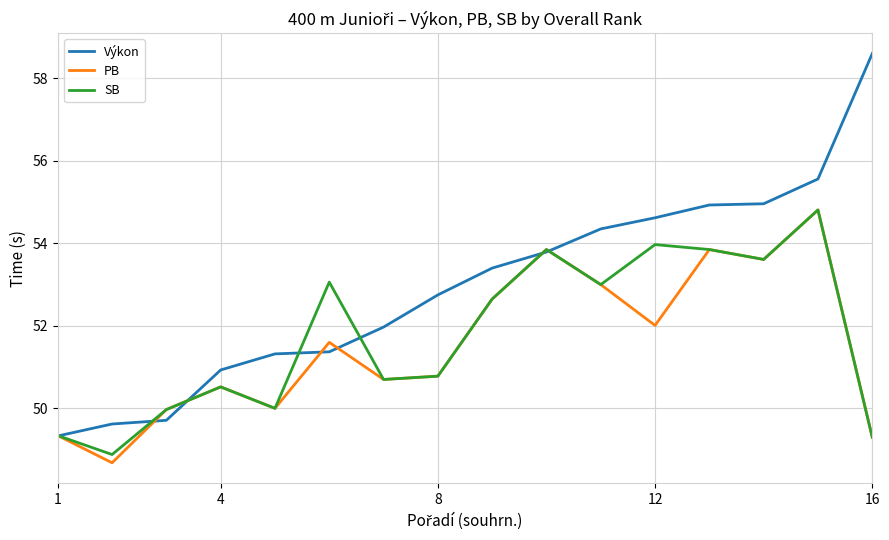

Which series has the largest total across all categories?

Výkon